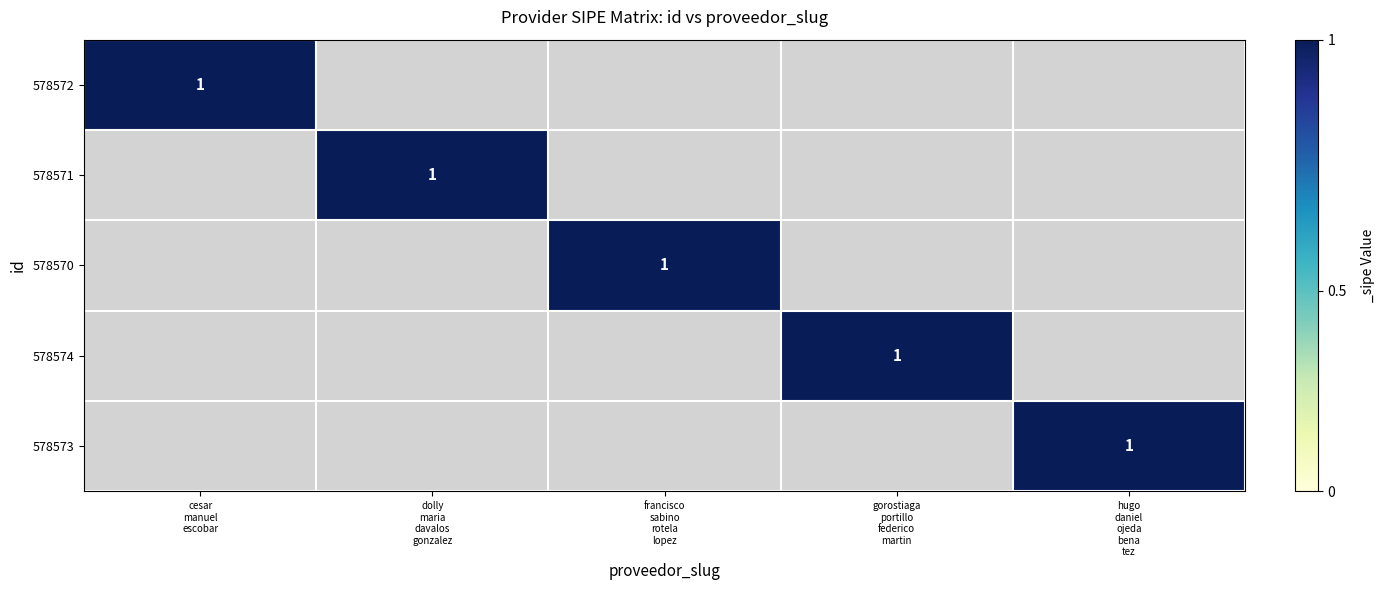

Rank the series by their maximum value, from highest to lowest.

578572, 578571, 578570, 578574, 578573